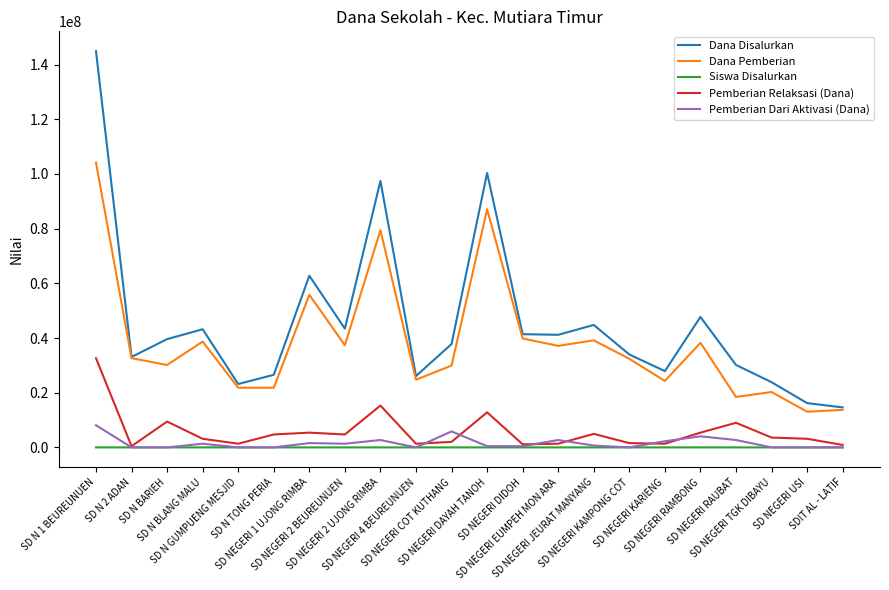

True or false: Dana Pemberian and Pemberian Dari Aktivasi (Dana) cross at least once.

False